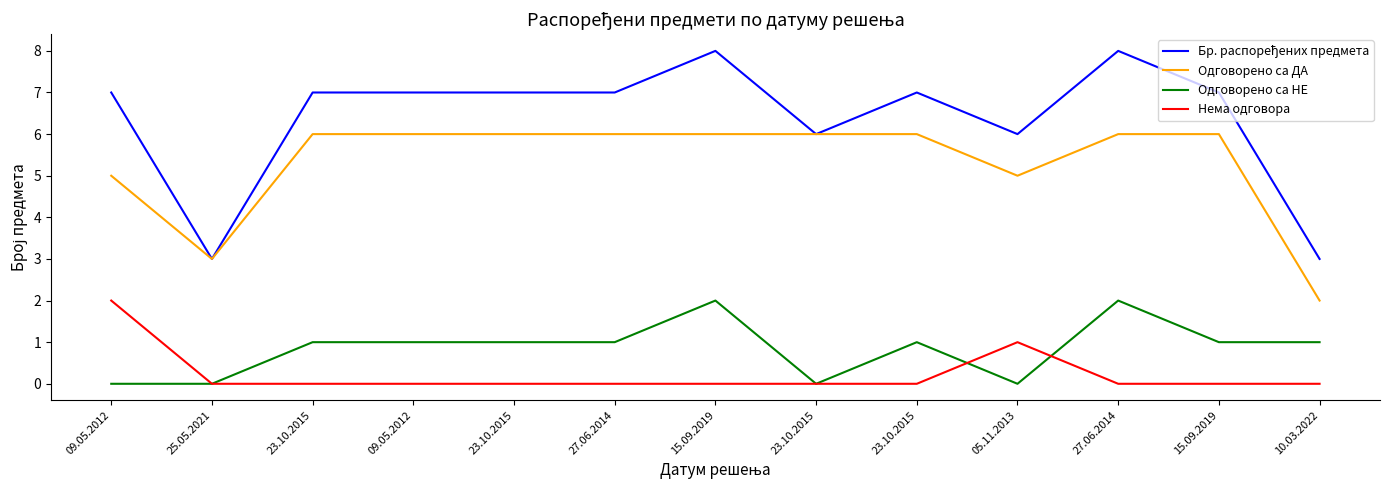

Does the chart display data point markers on the line(s)?

No